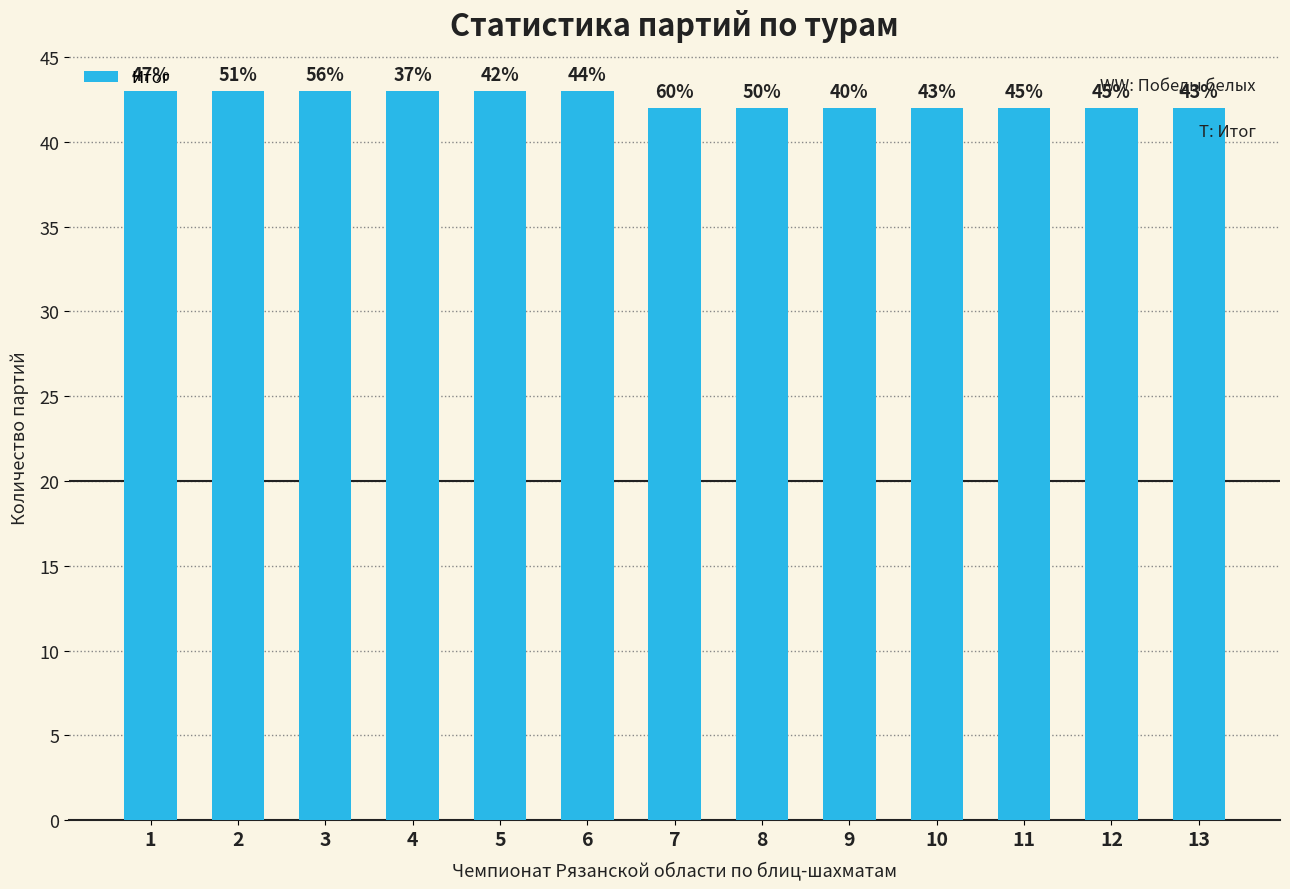

Reading left to right, extract all data points from this chart.

1=43	2=43	3=43	4=43	5=43	6=43	7=42	8=42	9=42	10=42	11=42	12=42	13=42